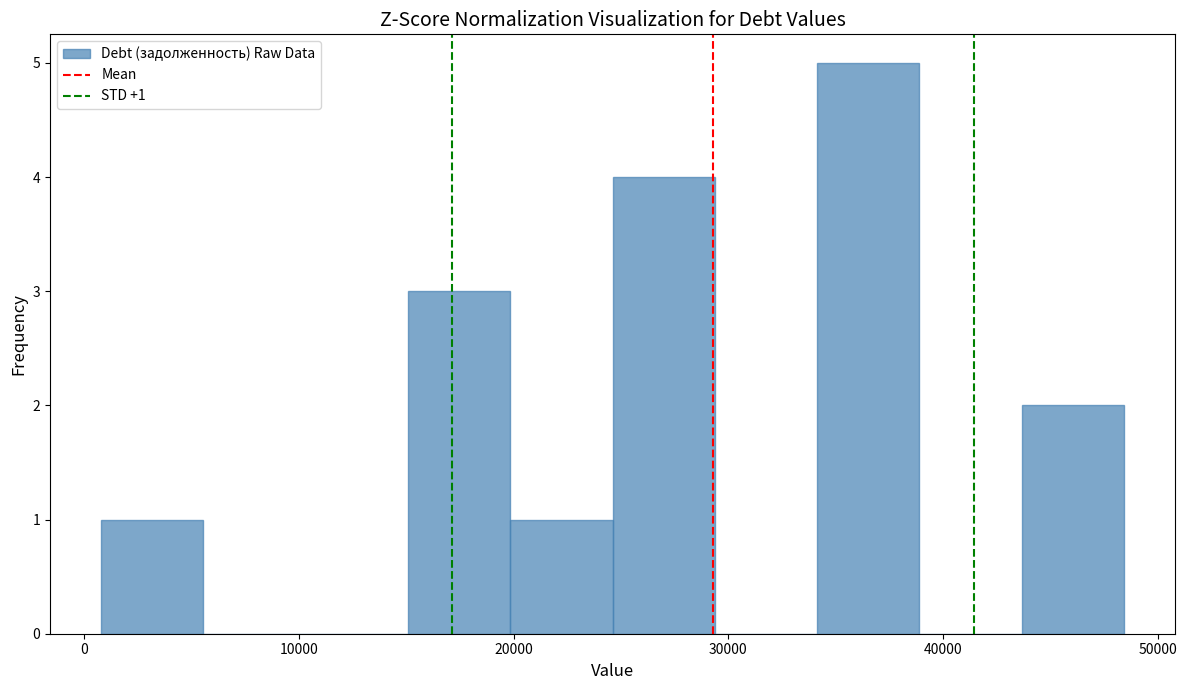

Which range on the x-axis has the tallest bar?

34000 to 39000